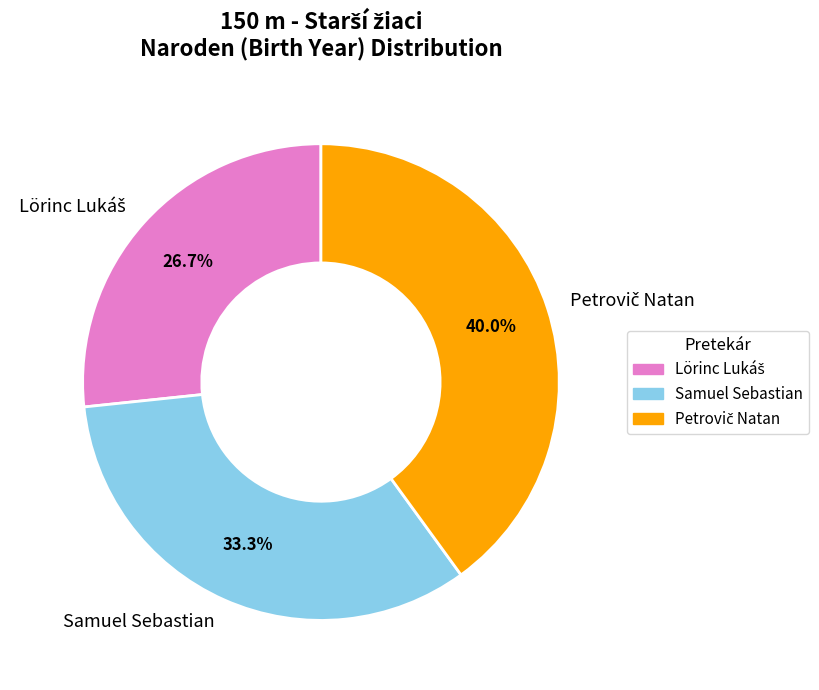

Is Samuel Sebastian the majority of the pie?

No